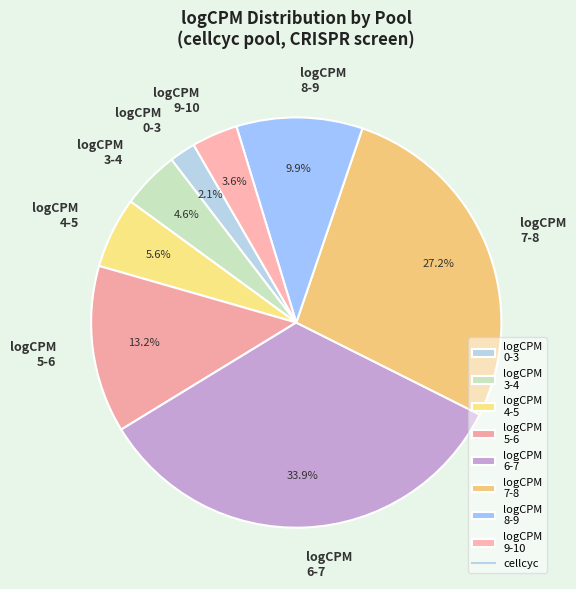

Is there a majority slice in this chart?

No